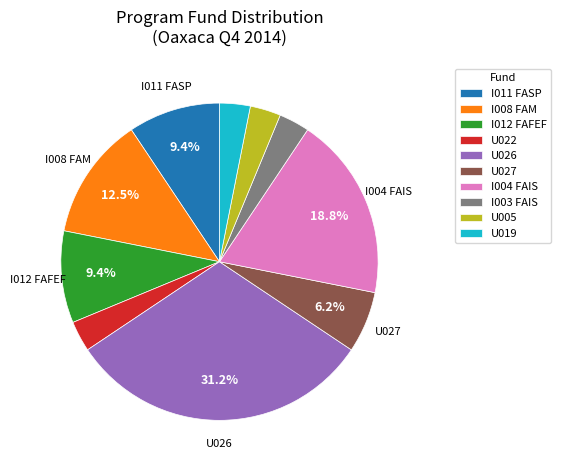

Is the sum of I012 FAFEF and U005 greater than half?

No